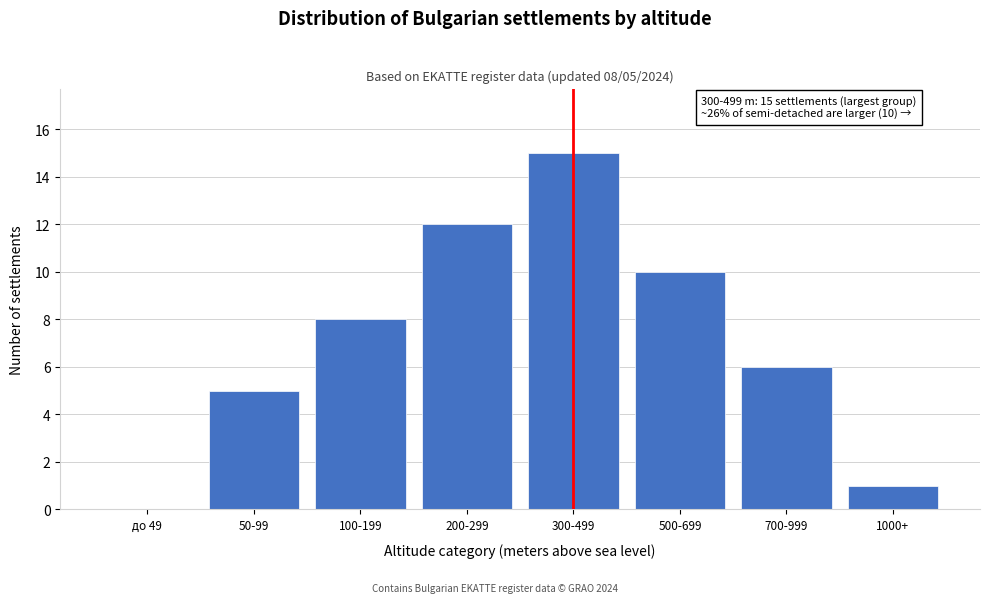

Reading left to right, what are all the values shown in this chart?

до 49=0	50-99=5	100-199=8	200-299=12	300-499=15	500-699=10	700-999=6	1000+=1